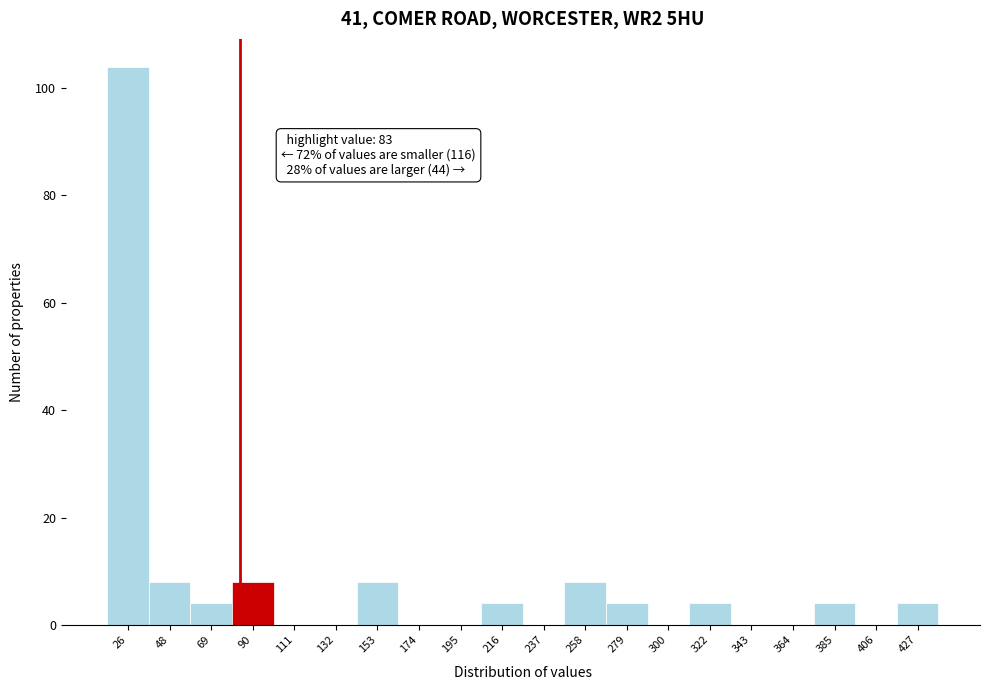

Over which range of the x-axis is the bar tallest?

15 to 35